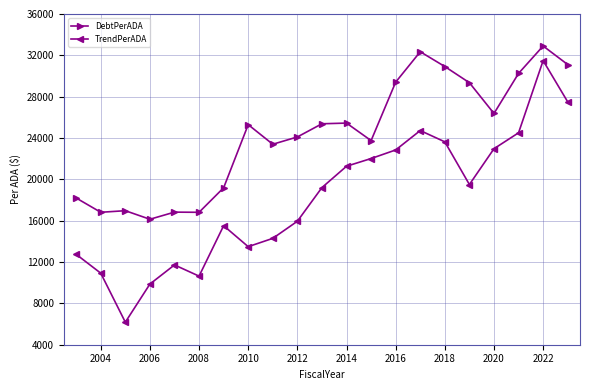

What are all the series names shown in the legend?

DebtPerADA, TrendPerADA